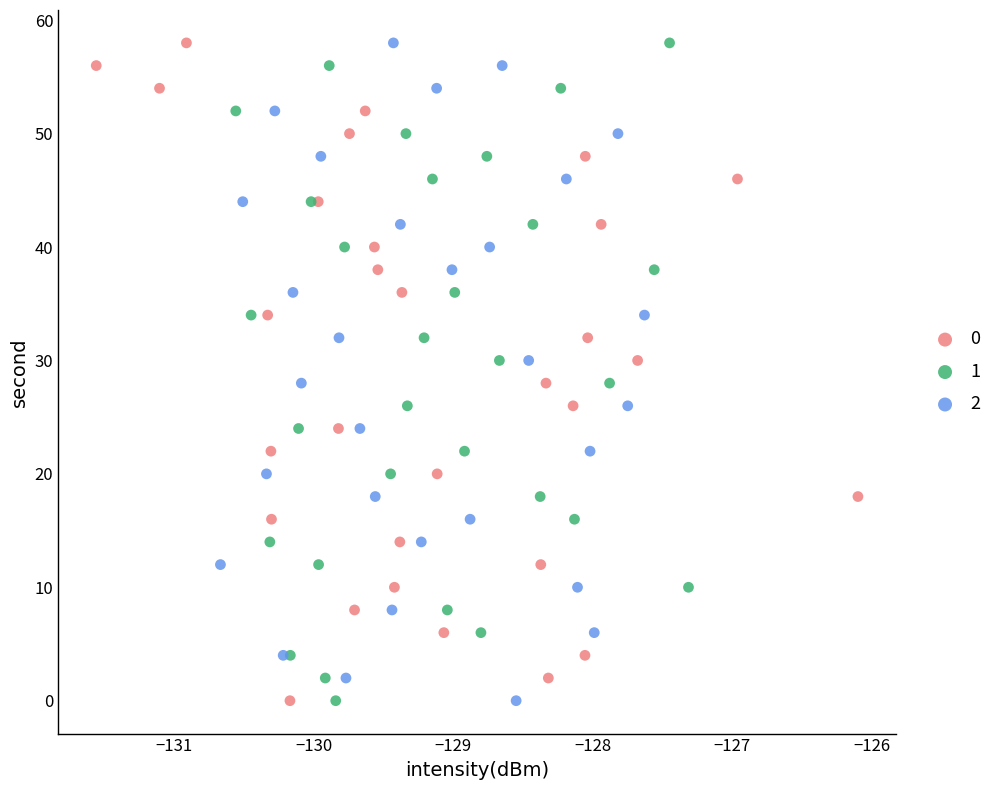

What are all the series names shown in the legend?

0, 1, 2